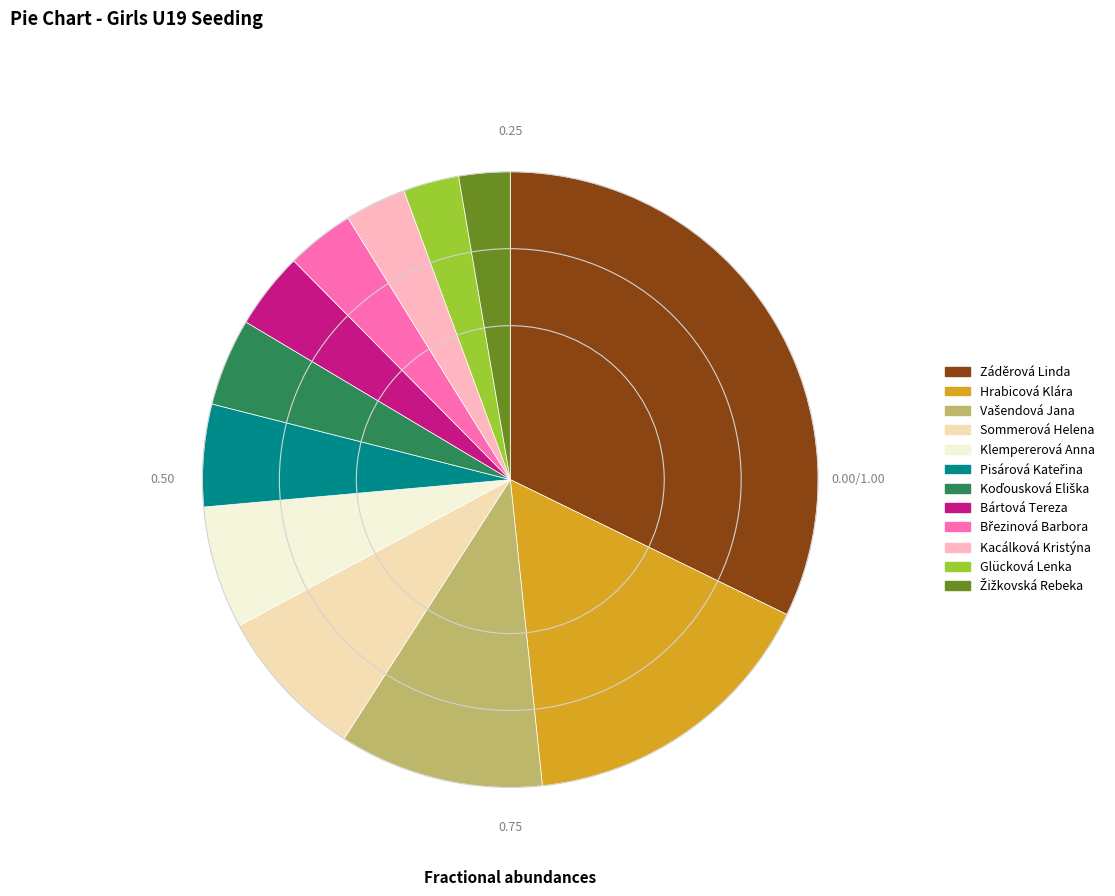

Is Hrabicová Klára the majority of the pie?

No